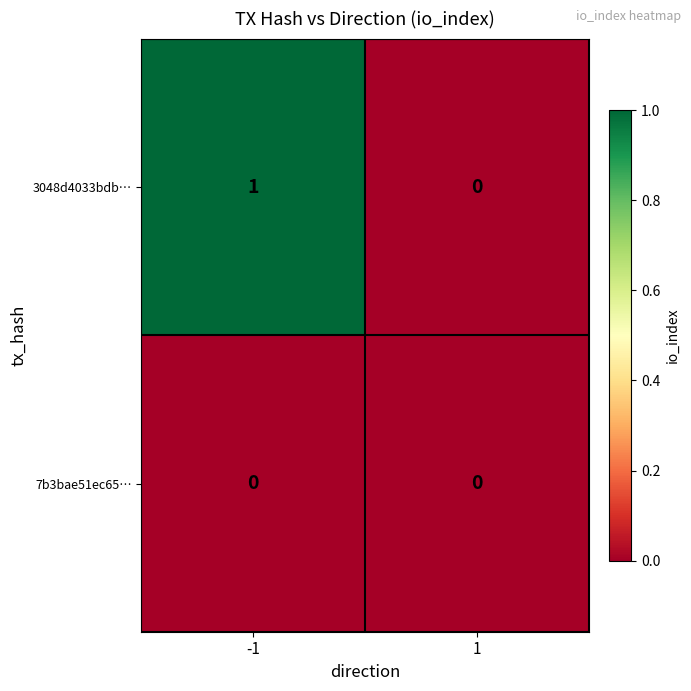

Which series changed the most between -1 and 1?

3048d4033bdb…